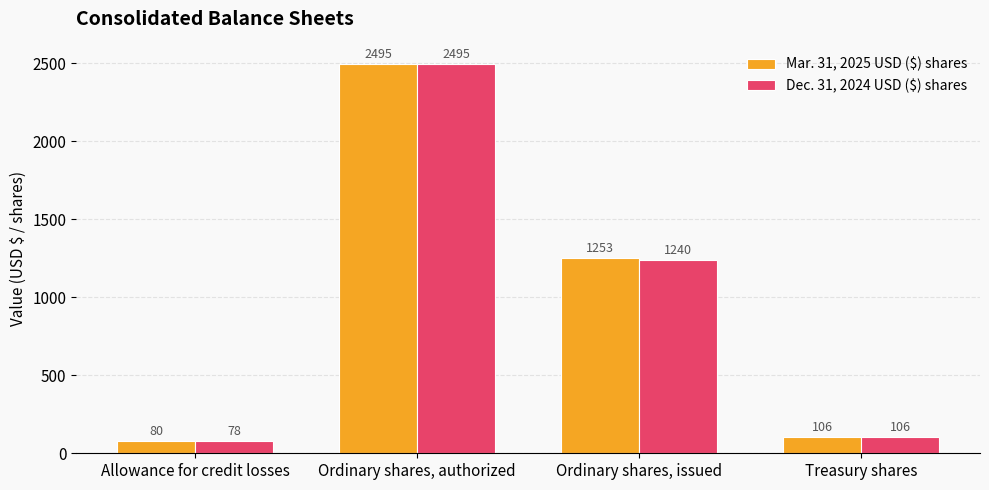

Rank the categories by Mar. 31, 2025 USD ($) shares value from highest to lowest.

Ordinary shares, authorized, Ordinary shares, issued, Treasury shares, Allowance for credit losses